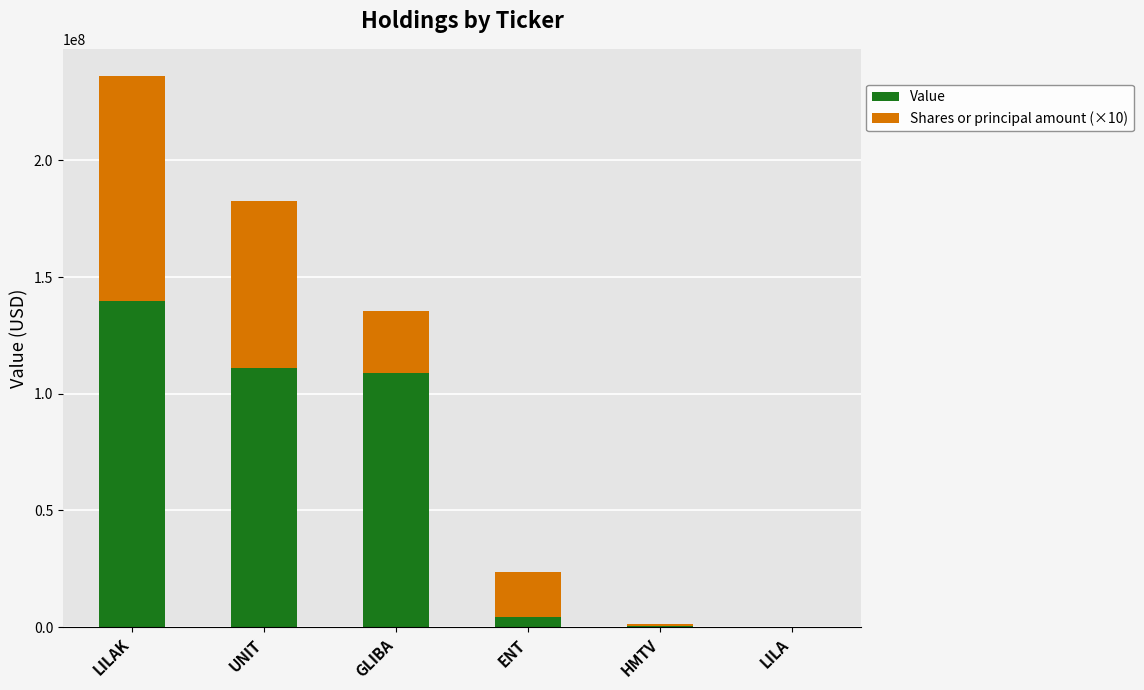

How many categories are shown in the chart?

6